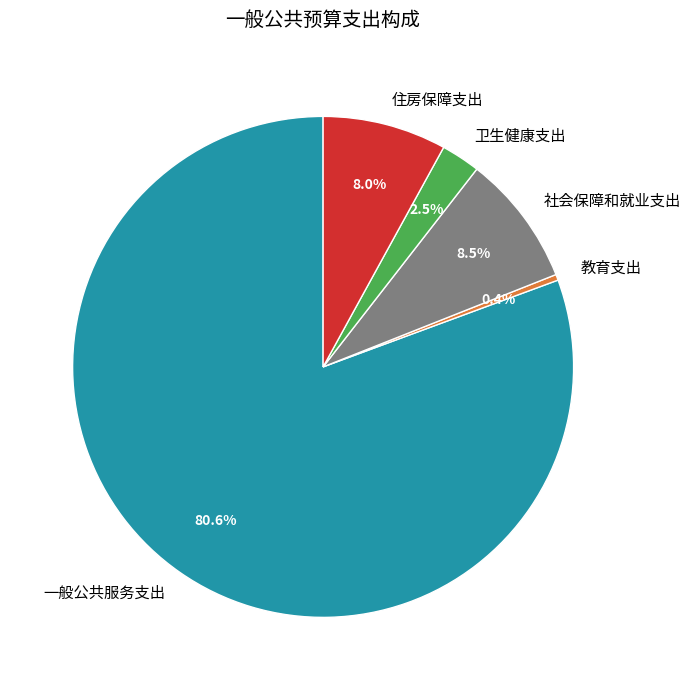

Is it true that 教育支出 is 10% of the pie?

False